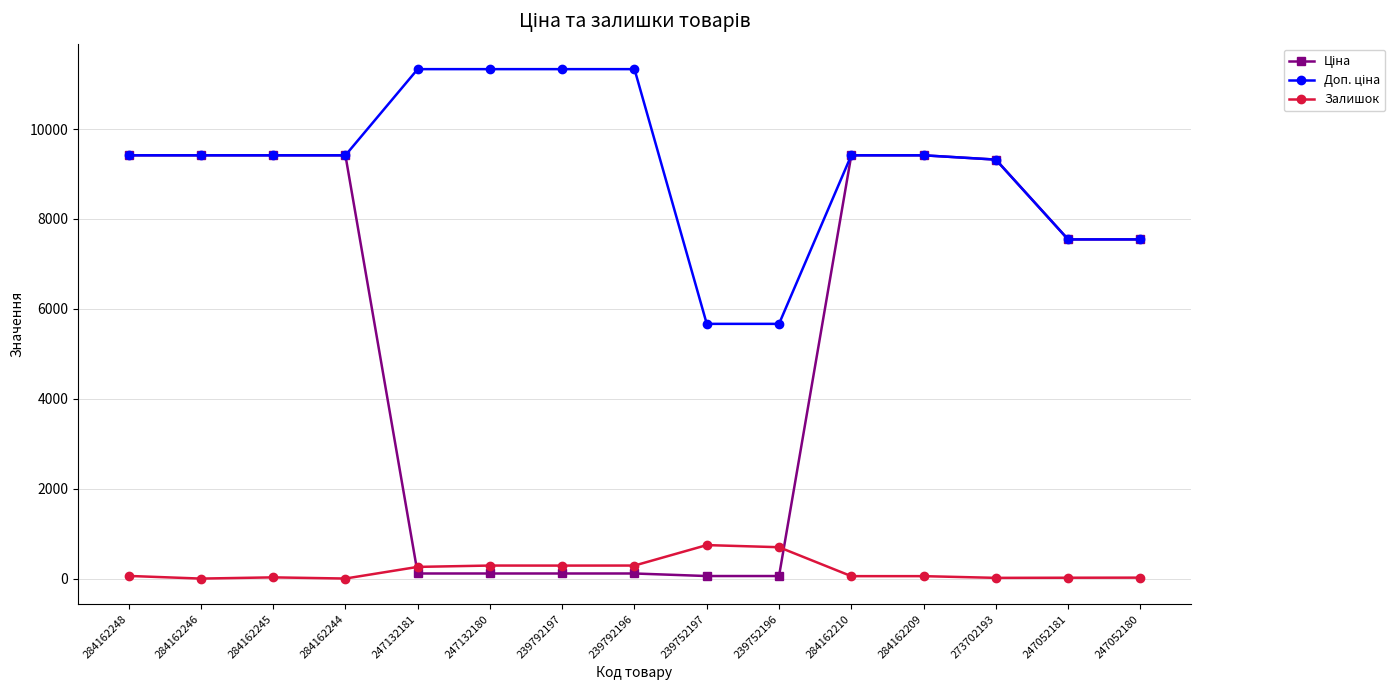

At how many categories does at least one series exceed 10045?

4